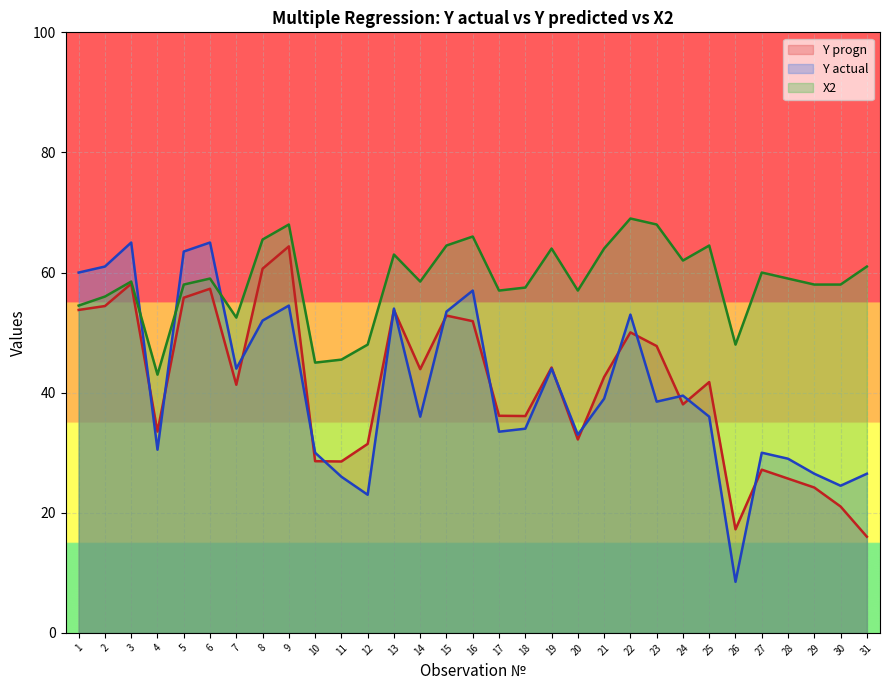

What is the total value across all series at 22?

172.0